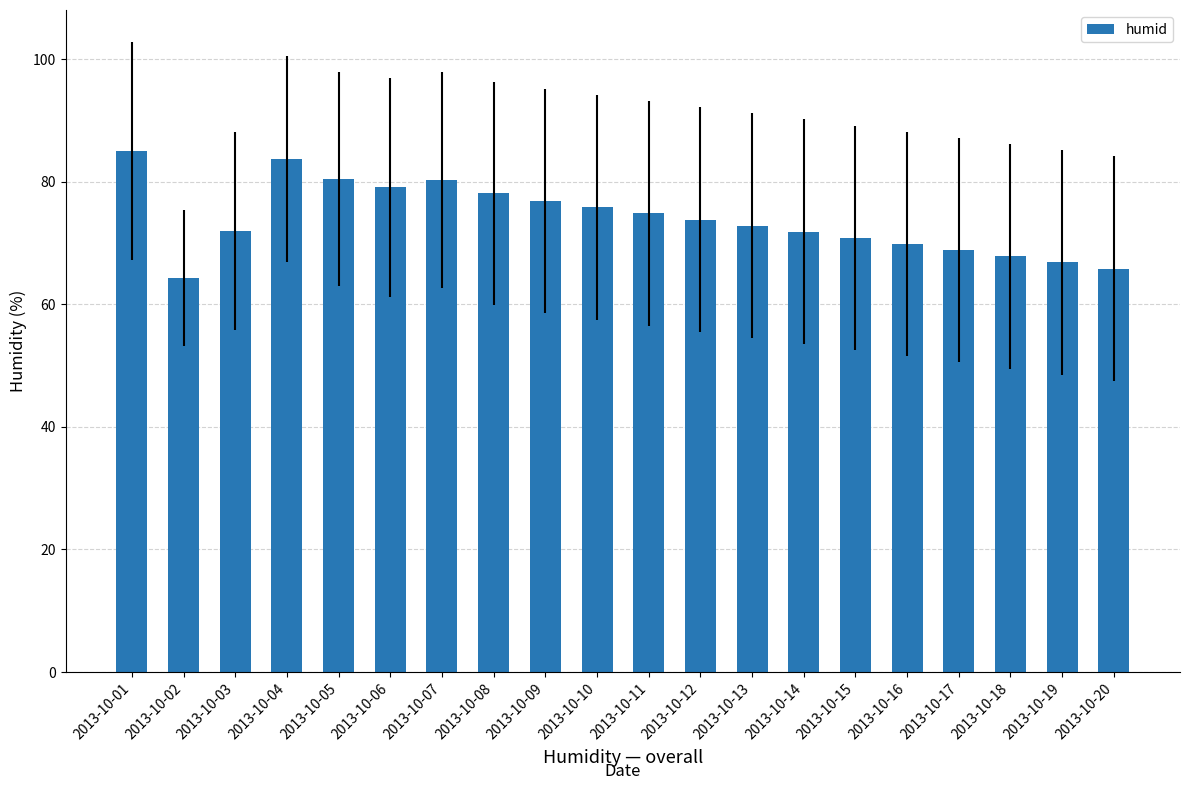

What is the change in value from 2013-10-09 to 2013-10-16?

-7.0